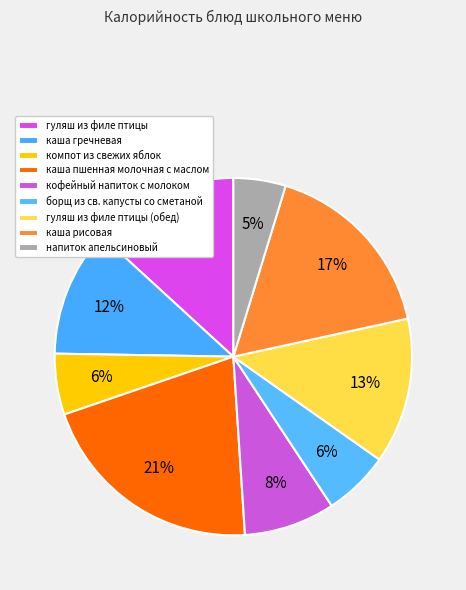

Does any single category account for the majority?

No